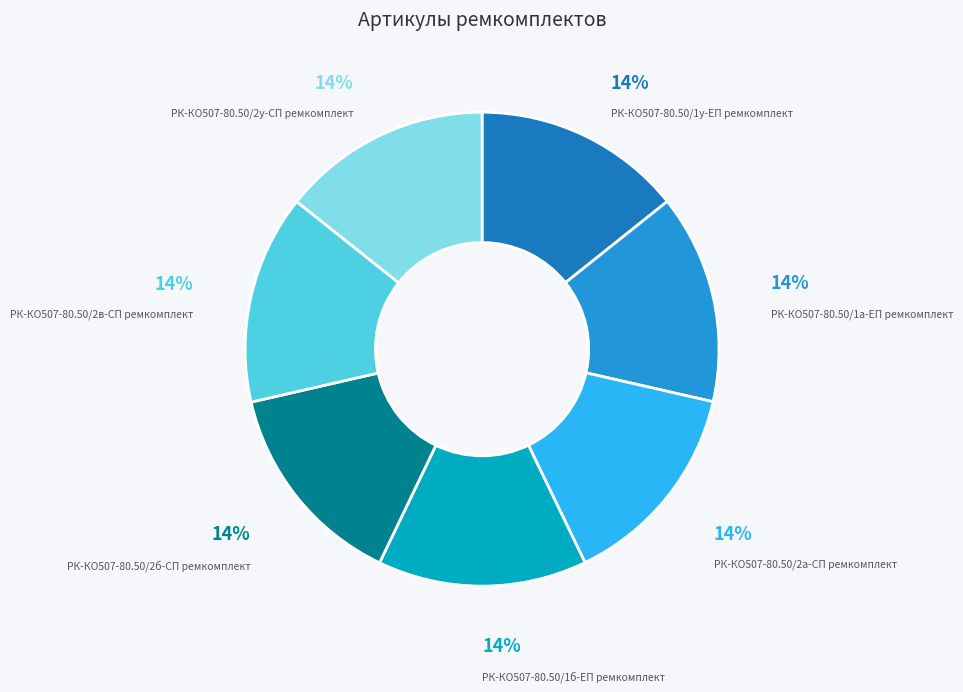

True or false: РК-КО507-80.50/2в-СП ремкомплект accounts for 14% of the total.

True